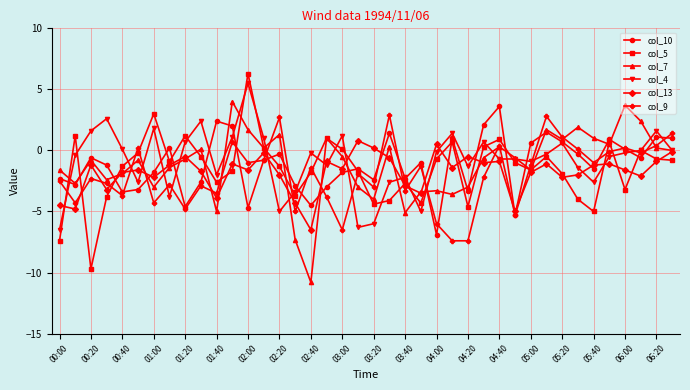

Rank the series by their maximum value, from lowest to highest.

col_13, col_9, col_10, col_7, col_4, col_5